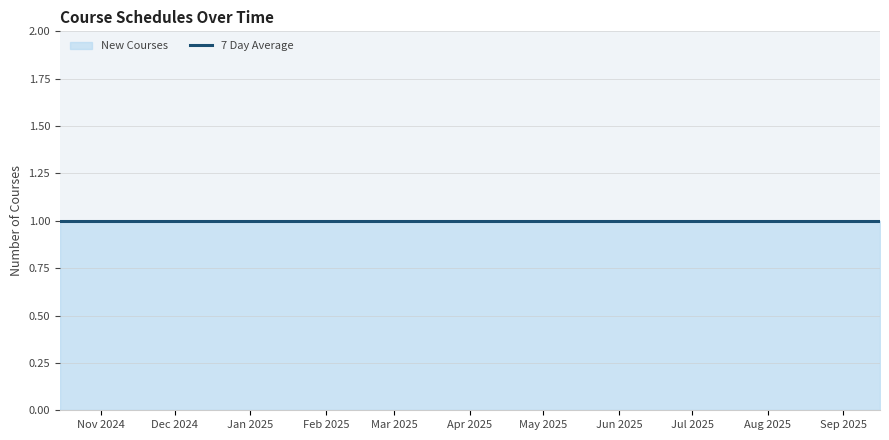

True or false: Remaining Courses and Roster Status cross at least once.

False